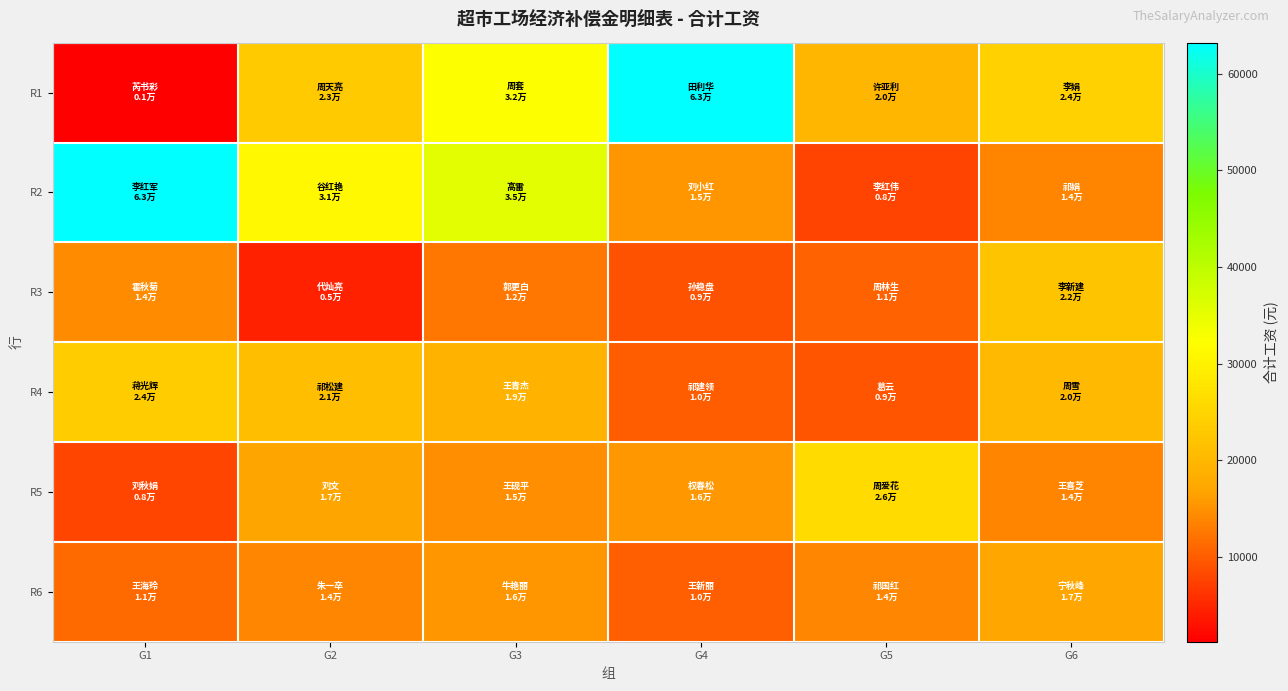

Which series has the largest total across all categories?

R2